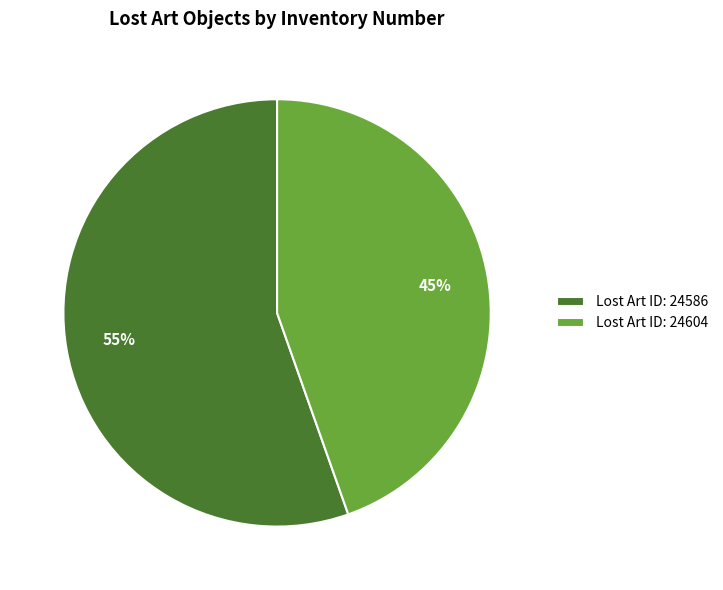

Which category accounts for the majority?

Lost Art ID: 24586